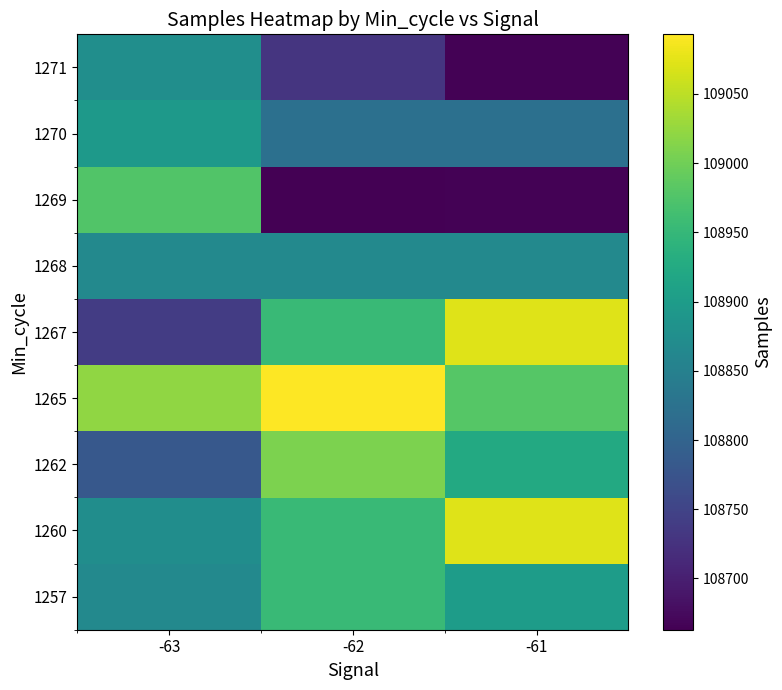

How many distinct data groups are displayed?

9